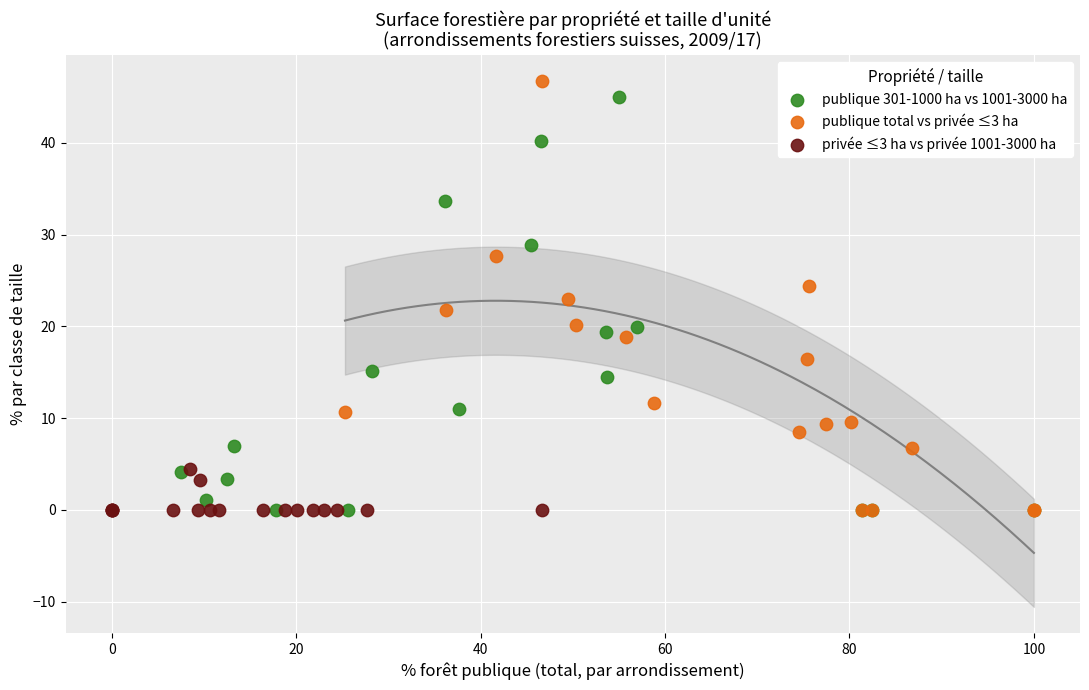

Which series has the largest Y range (max minus min)?

publique total vs privée ≤3 ha